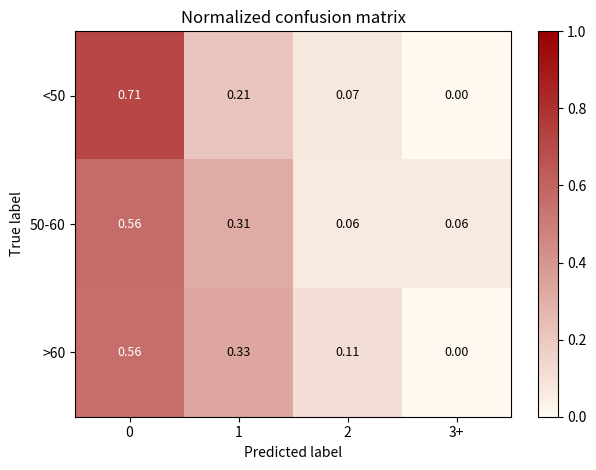

True or false: <50 has a value of -0.3 at 3+.

False